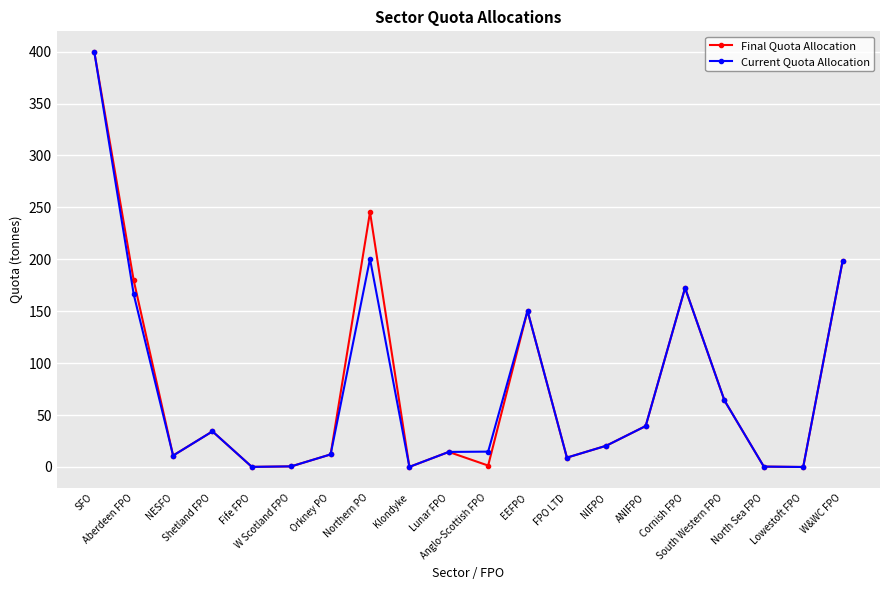

What is the maximum value for Final Quota Allocation?

399.6